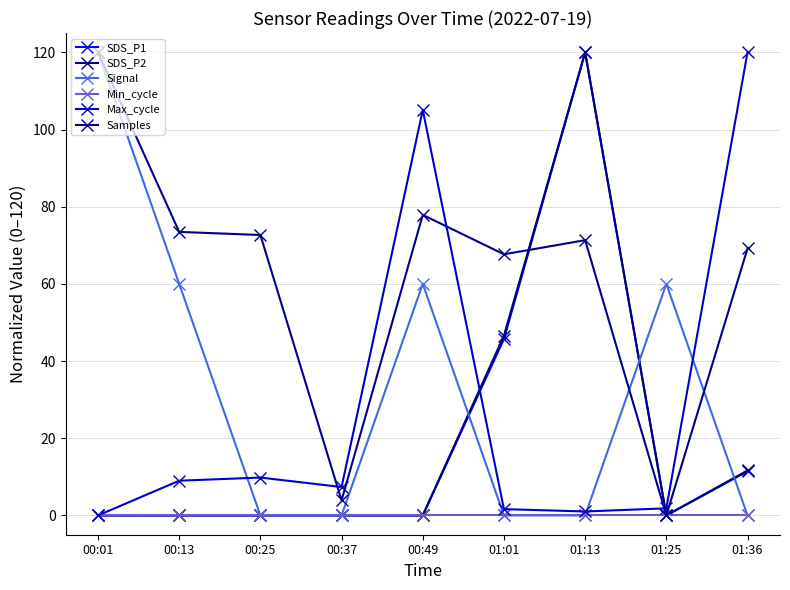

Count the number of data series in this chart.

6